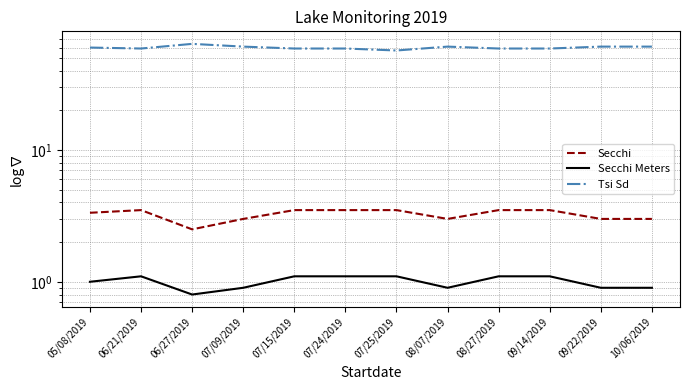

Which has a higher value, 08/27/2019 or 09/22/2019?

08/27/2019